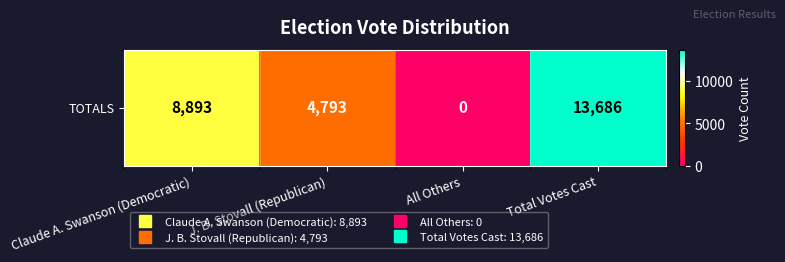

Where is the data nearest to the value 6843?

Claude A. Swanson (Democratic)